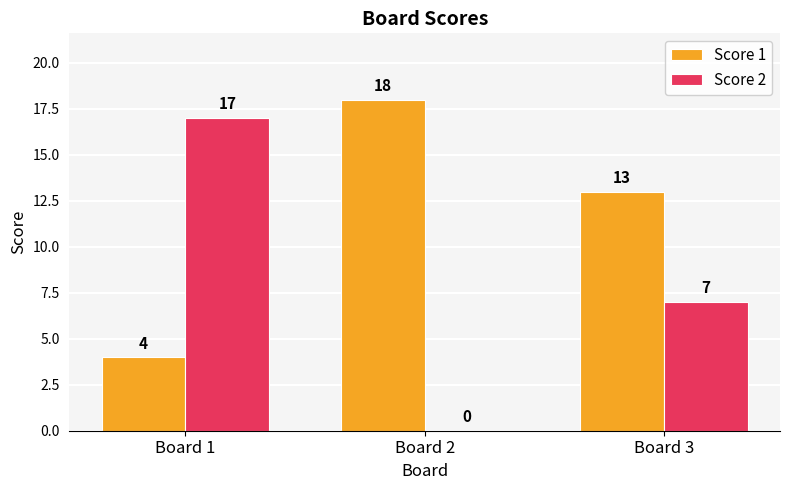

Where is Score 1 nearest to the value 11?

Board 3